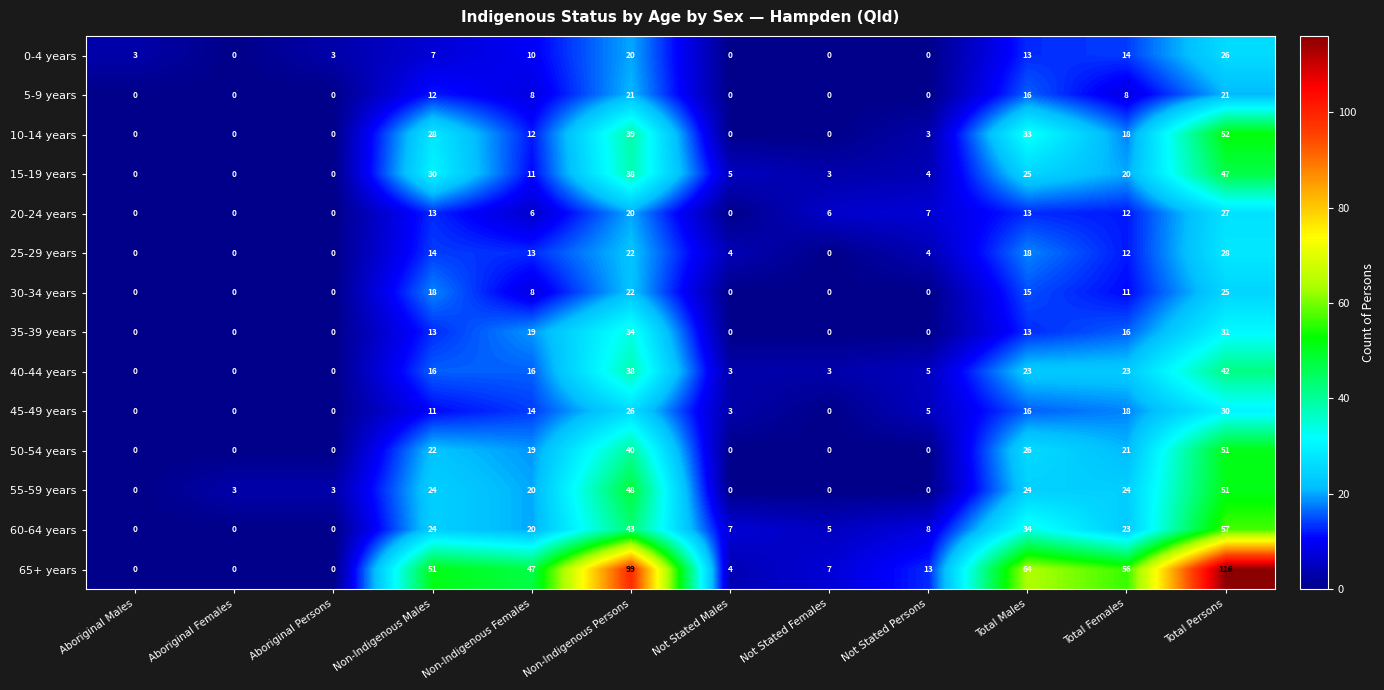

How many distinct data groups are displayed?

14